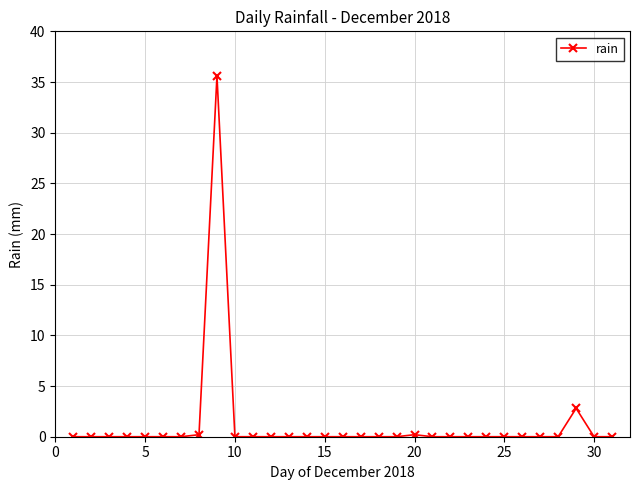

Reading left to right, transcribe all the data shown in this chart.

0.0	0.0	0.0	0.0	0.0	0.0	0.0	0.2	35.6	0.0	0.0	0.0	0.0	0.0	0.0	0.0	0.0	0.0	0.0	0.2	0.0	0.0	0.0	0.0	0.0	0.0	0.0	0.0	2.8	0.0	0.0